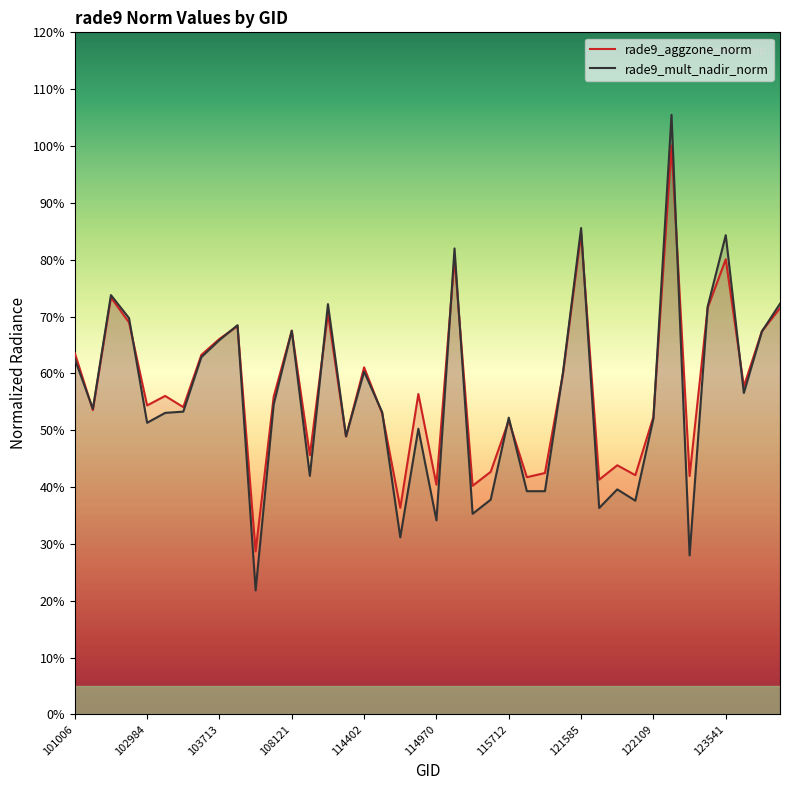

At which category does rade9_mult_nadir_norm reach its first local valley?

102623